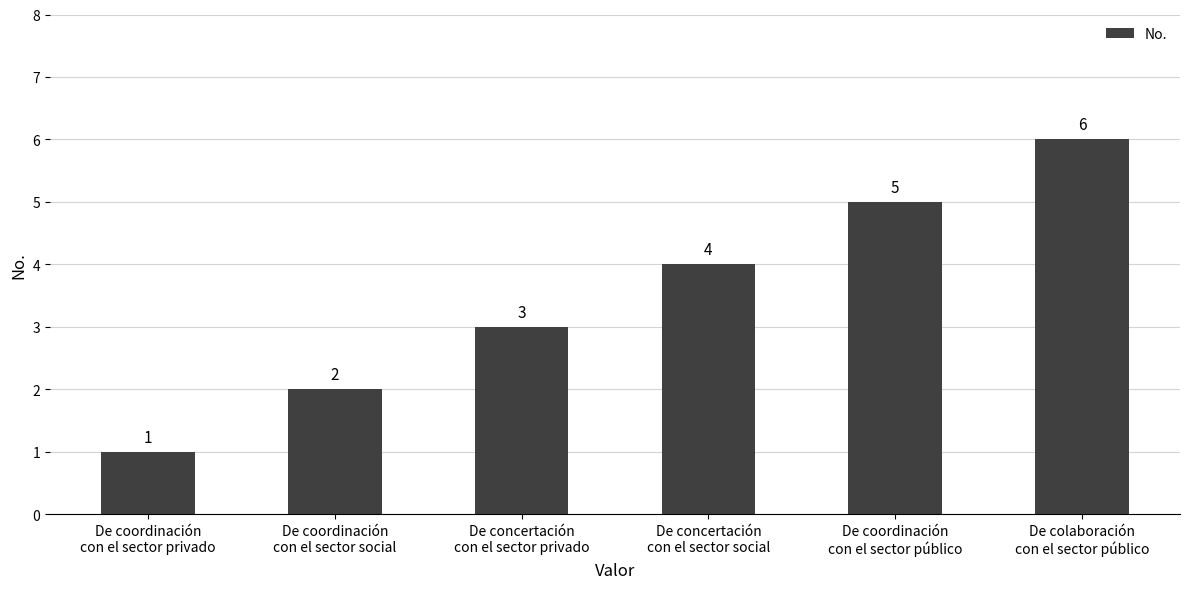

The chart shows a value of 5 at De coordinación
con el sector público. True or false?

True